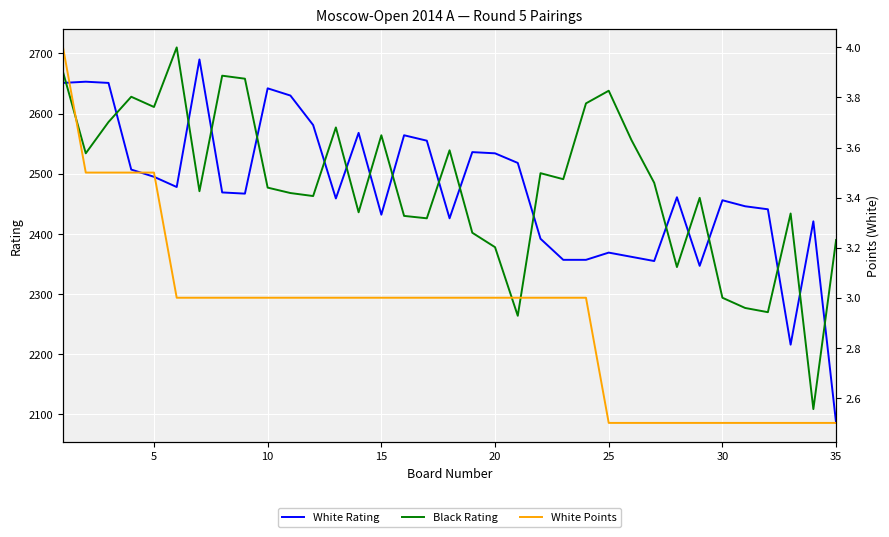

At which label does White Rating reach its minimum?

35